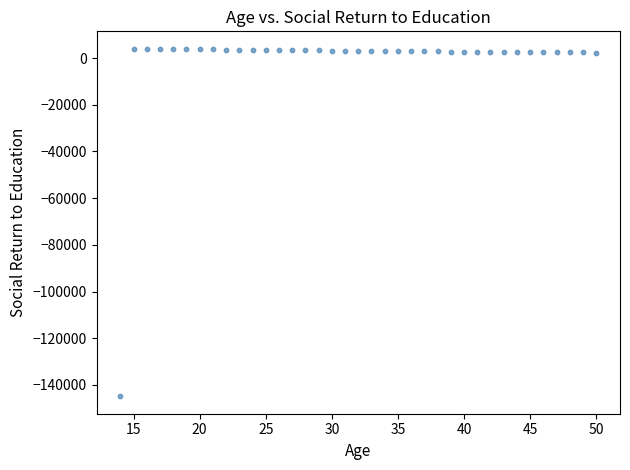

What is the range of Y values (max minus min)?

148955.8